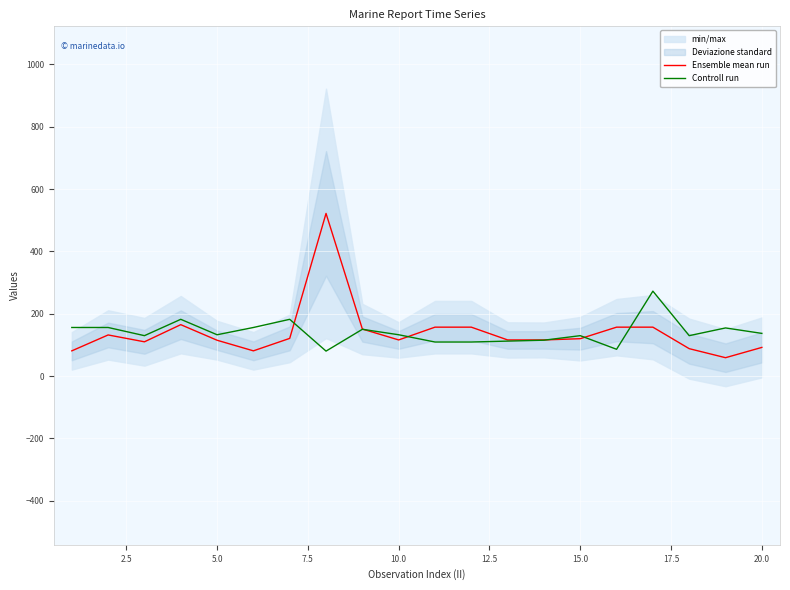

Which series has the widest spread of values?

Ensemble mean run